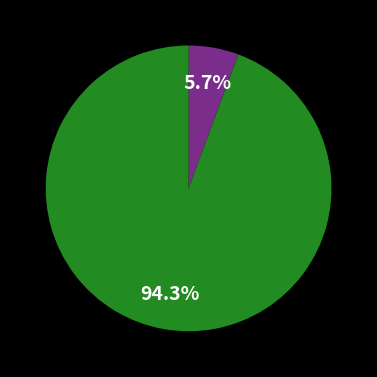

Does any single category account for the majority?

Yes